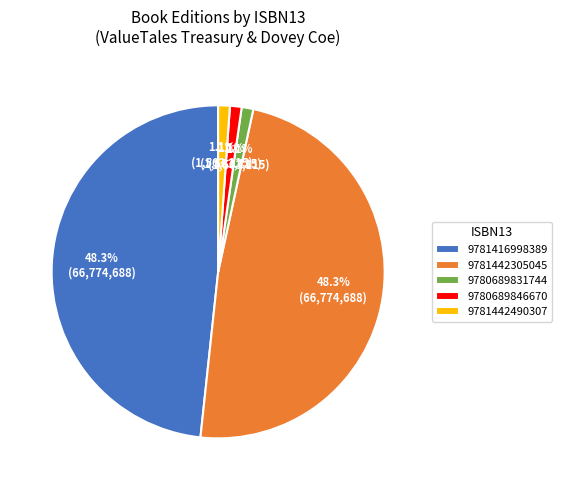

To the nearest percent, what is the combined percentage of 9781442490307 and 9781442305045?

49%